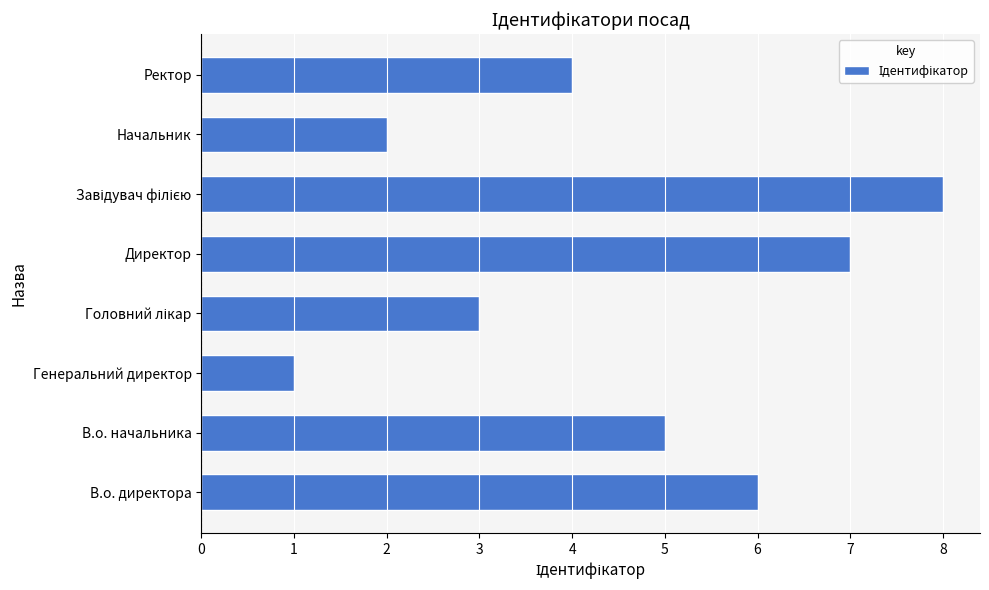

Count the values in the range 3 to 7.

5